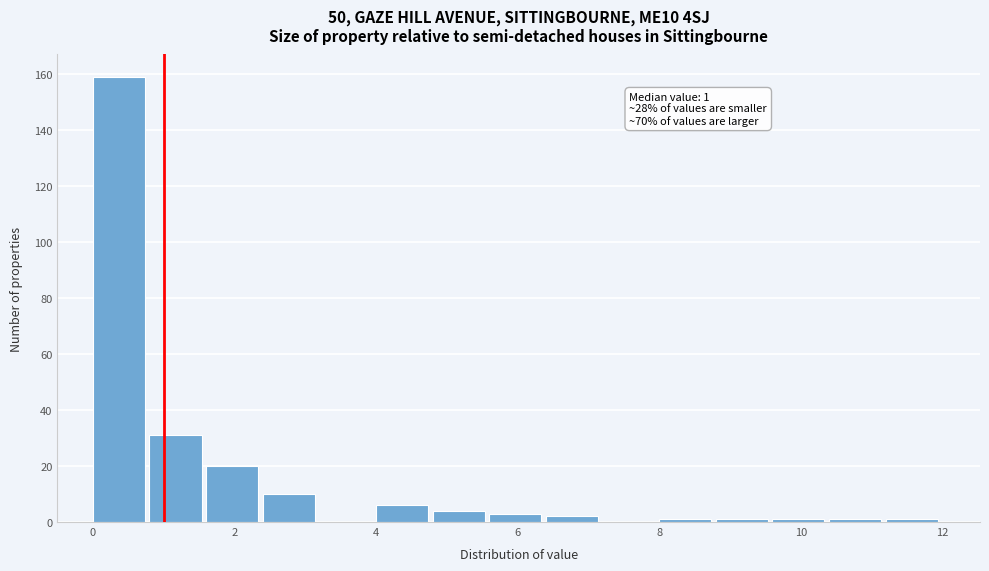

Which range on the x-axis has the tallest bar?

0.0 to 0.8